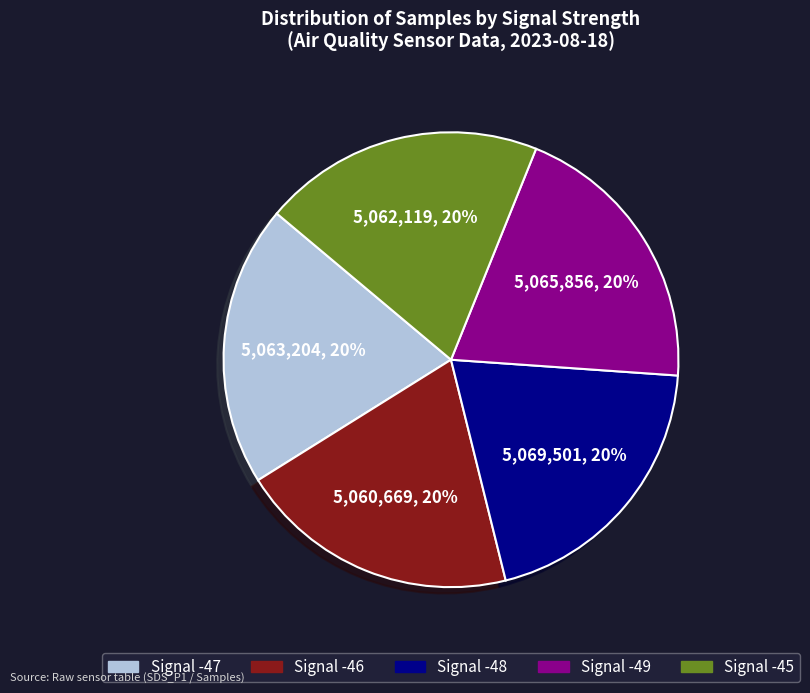

Is there any slice that represents more than half of the pie?

No